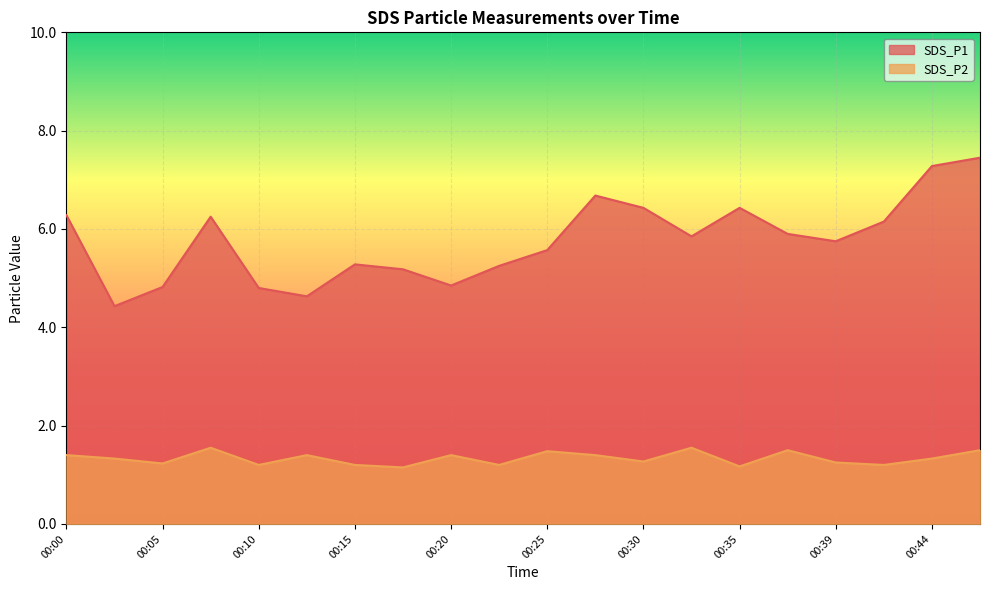

How many values in the SDS_P1 series are below 5?

5